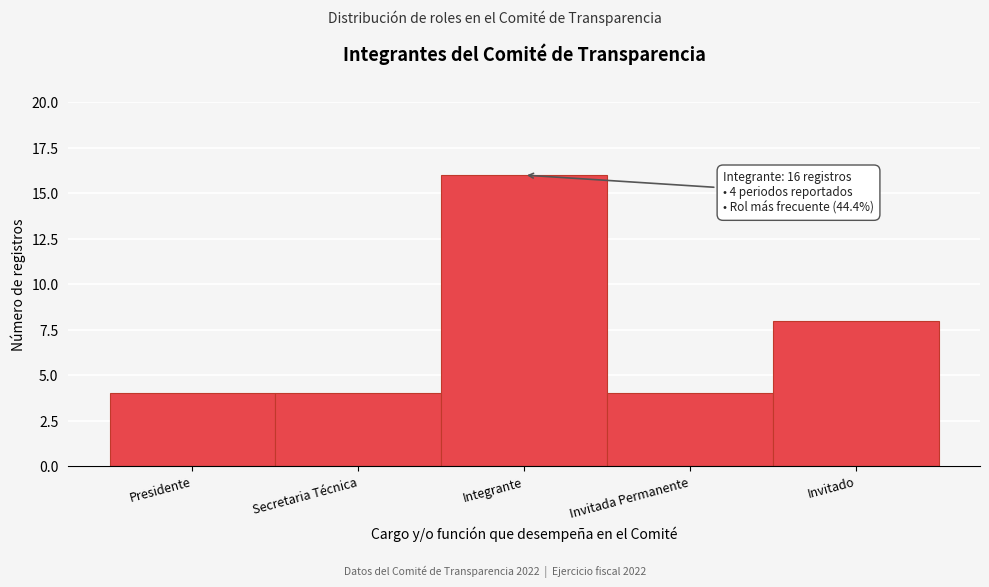

Reading right to left, extract all data points from this chart.

8	4	16	4	4